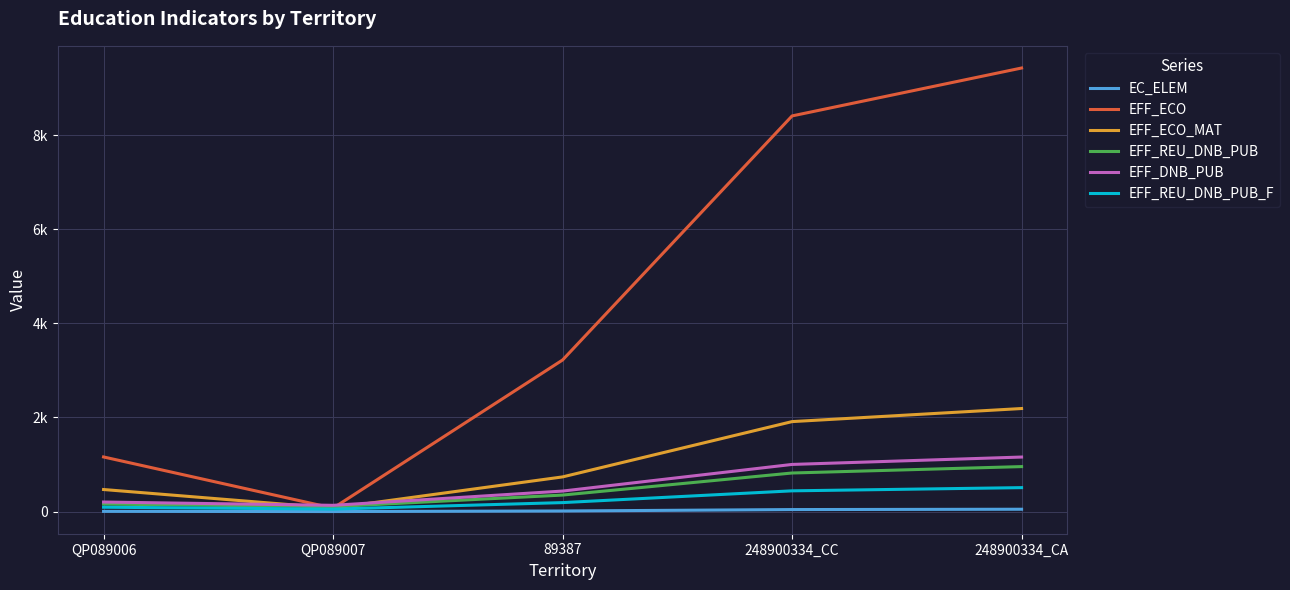

What are all the series names shown in the legend?

EC_ELEM, EFF_ECO, EFF_ECO_MAT, EFF_REU_DNB_PUB, EFF_DNB_PUB, EFF_REU_DNB_PUB_F